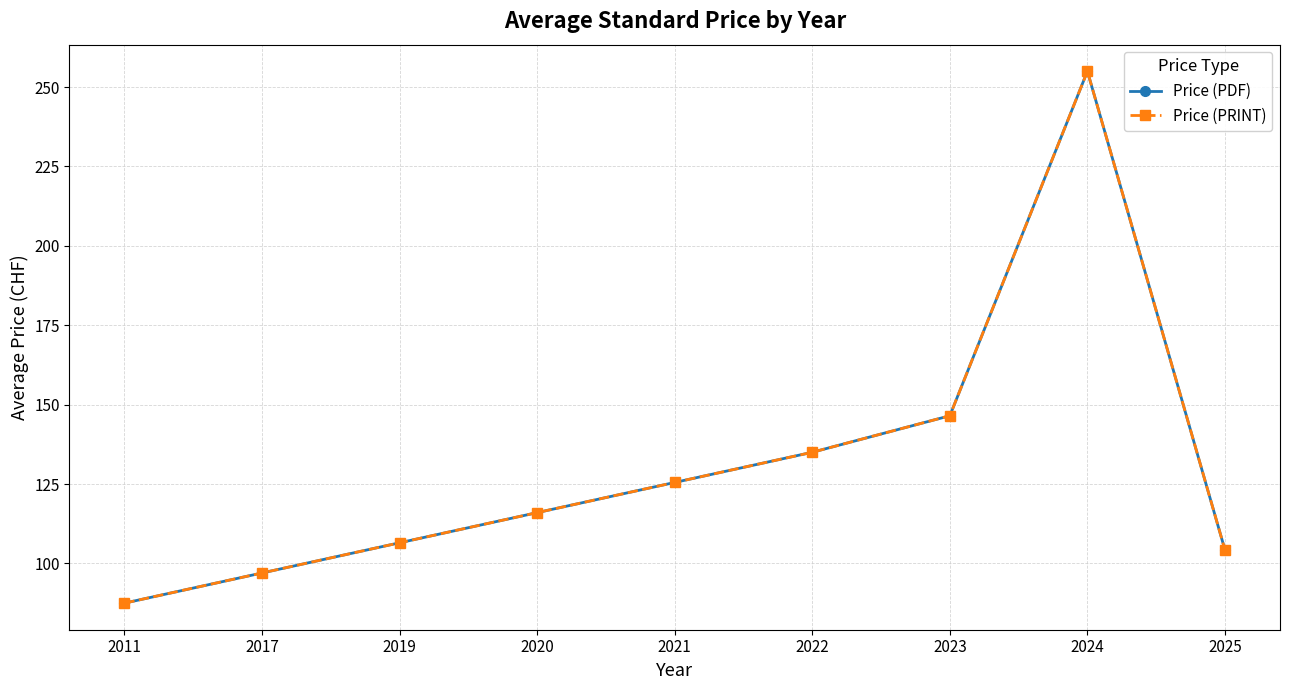

Does the chart have visible grid lines?

Yes